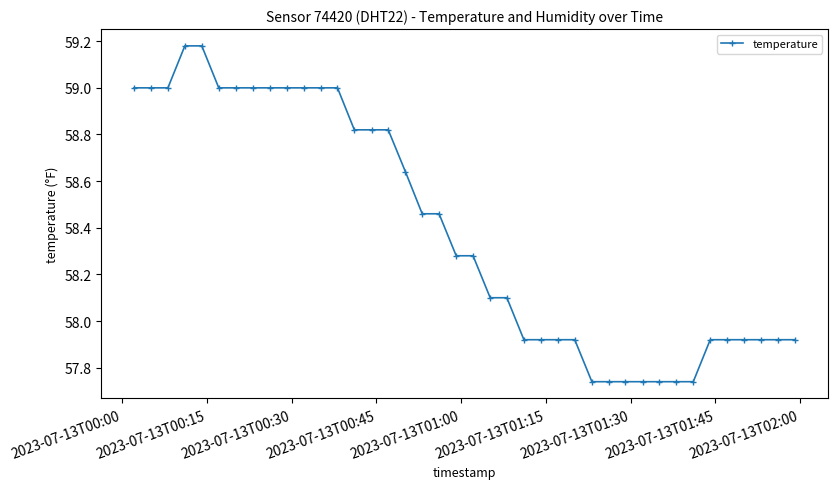

What is the difference between the maximum and minimum values?

1.4